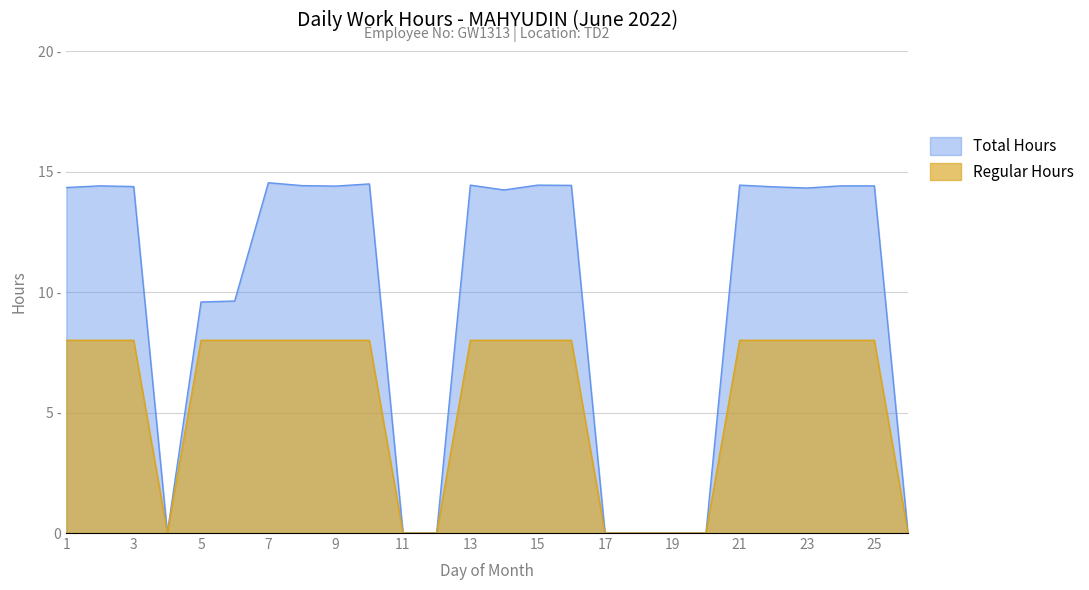

True or false: Regular Hours and Total Hours cross at least once.

False